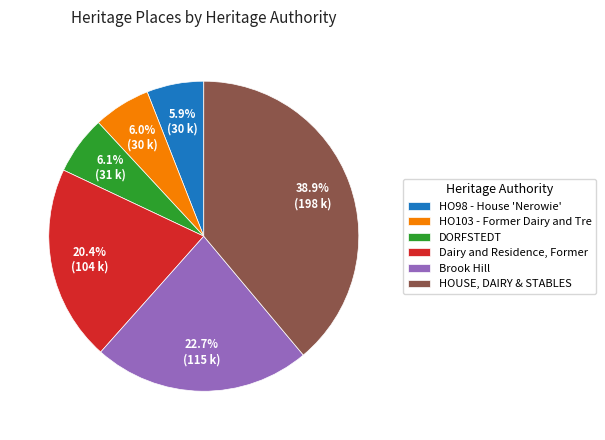

Which category has the biggest portion of the pie?

HOUSE, DAIRY & STABLES